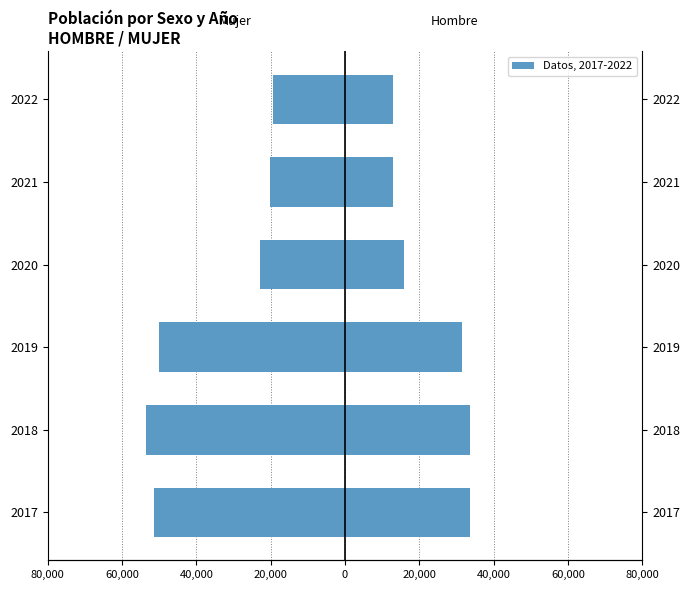

Does the chart contain stacked bars?

No